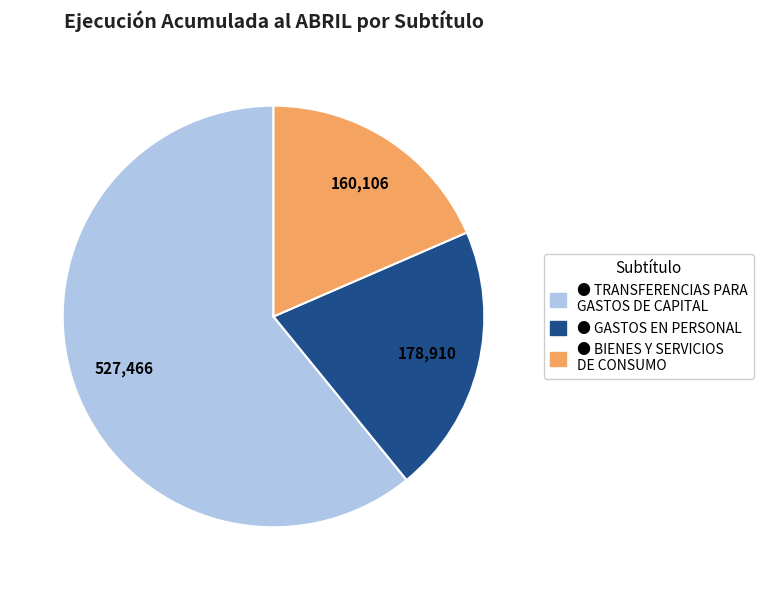

Is there a majority slice in this chart?

Yes